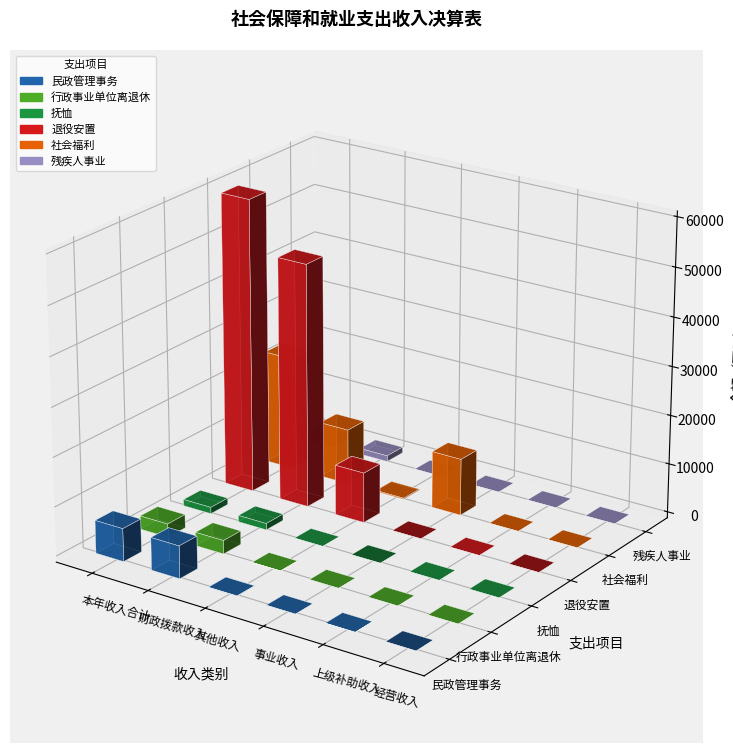

At which label does 退役安置 first exceed 10239?

本年收入合计